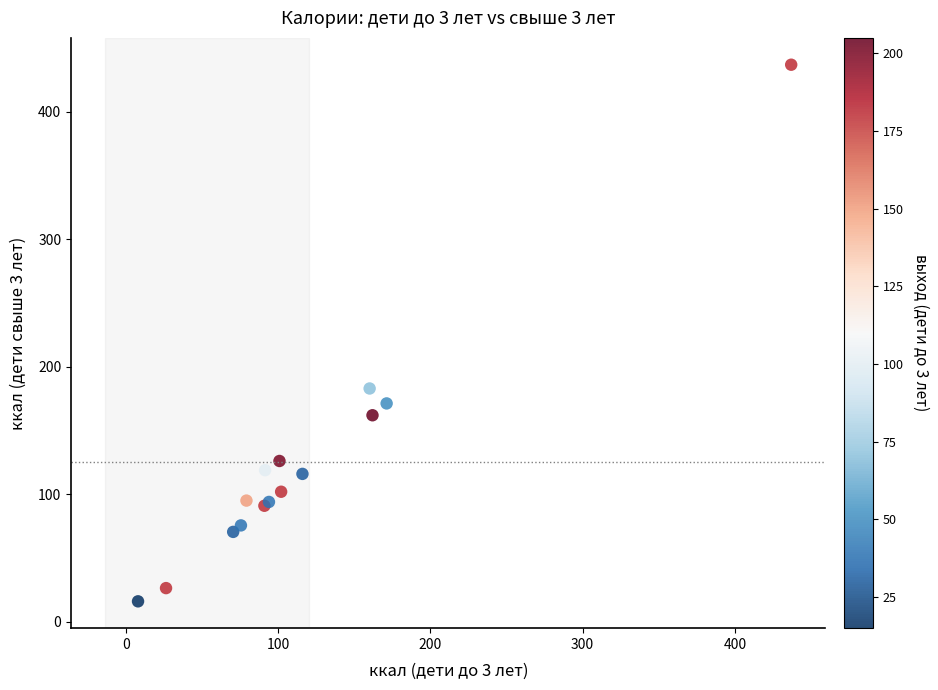

What Y value in the scatter plot is closest to 226?

183.0